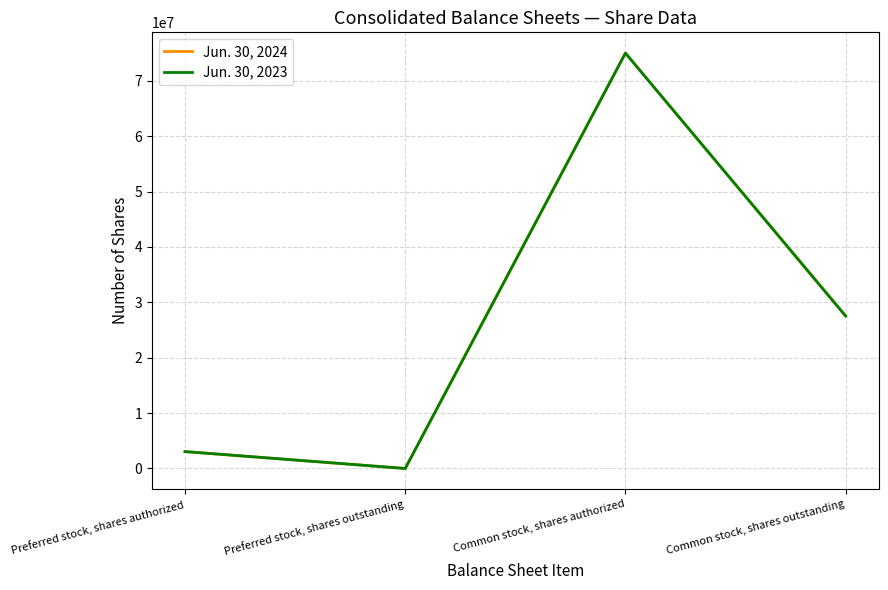

What is the difference between the maximum and second lowest values in the Jun. 30, 2023 series?

71950000